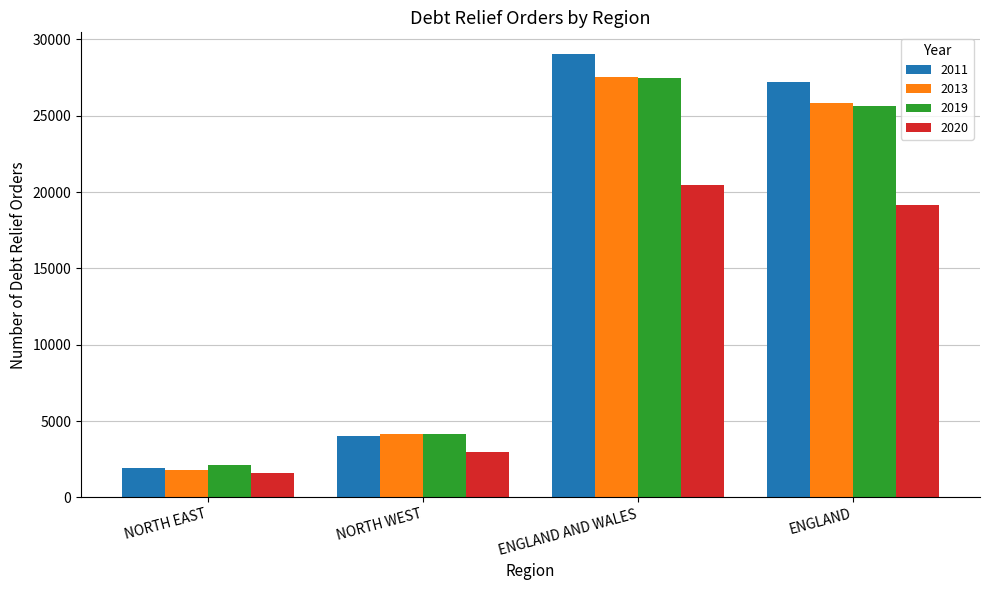

Which series changed the most between NORTH WEST and ENGLAND AND WALES?

2011